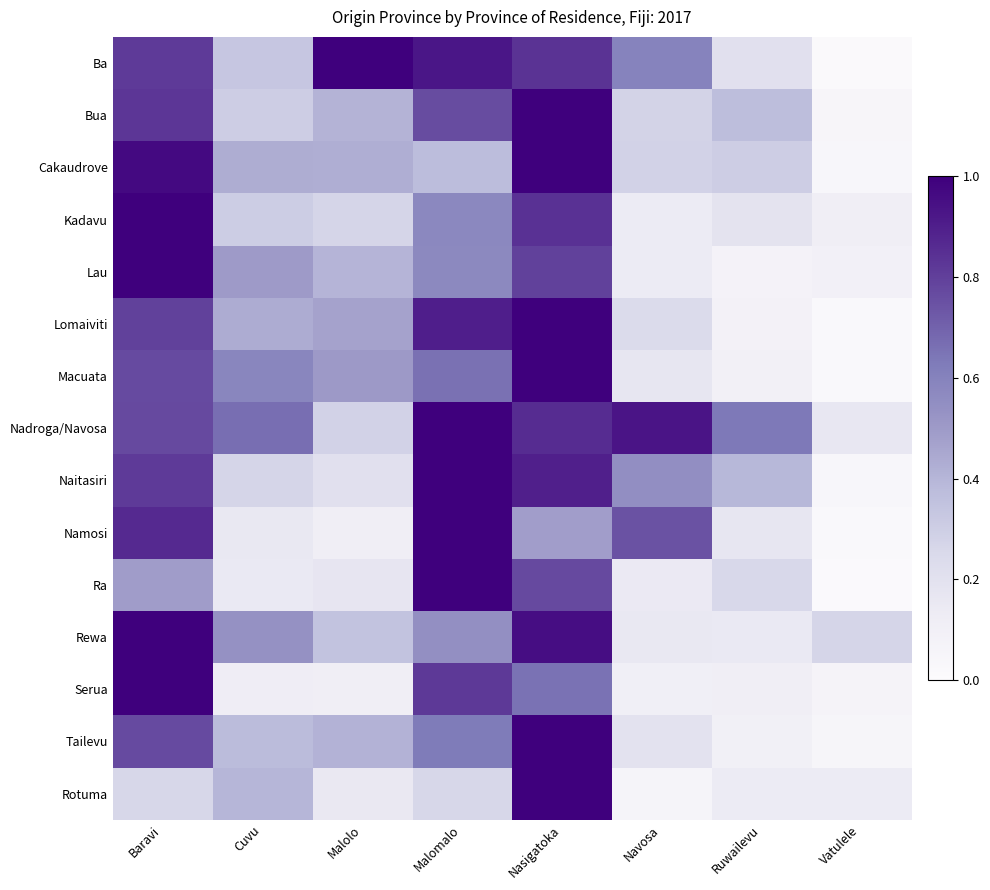

Count the number of data series in this chart.

15